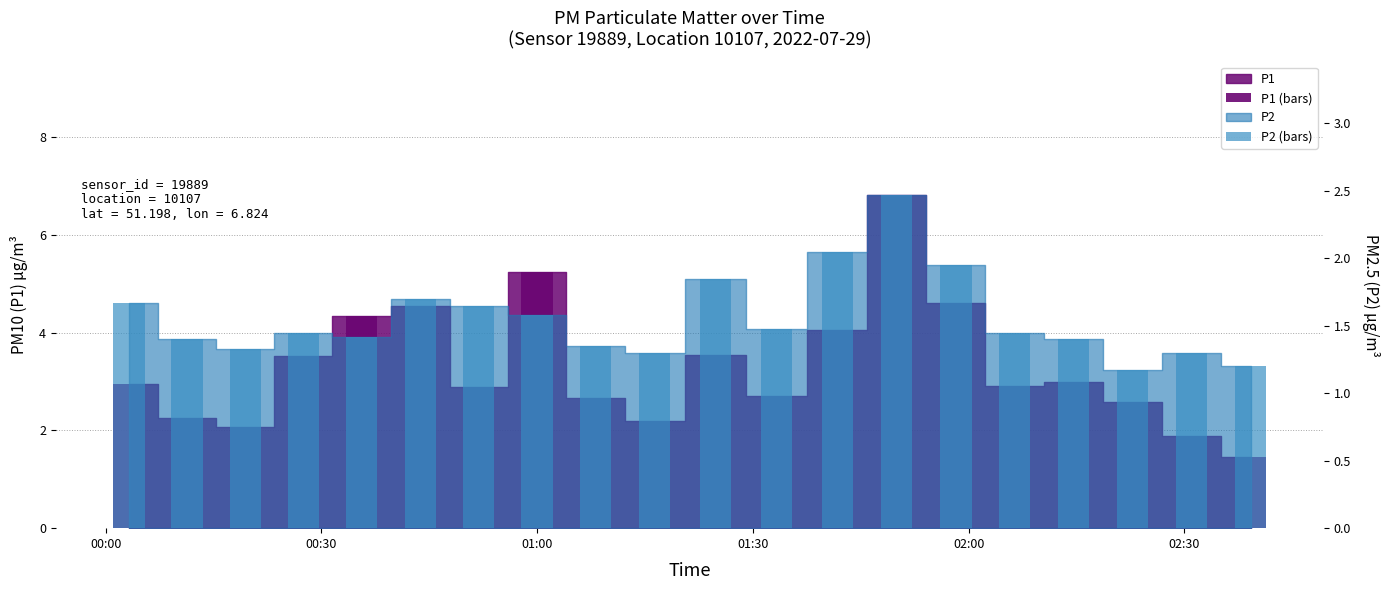

At which category is the sum across all series the highest?

13